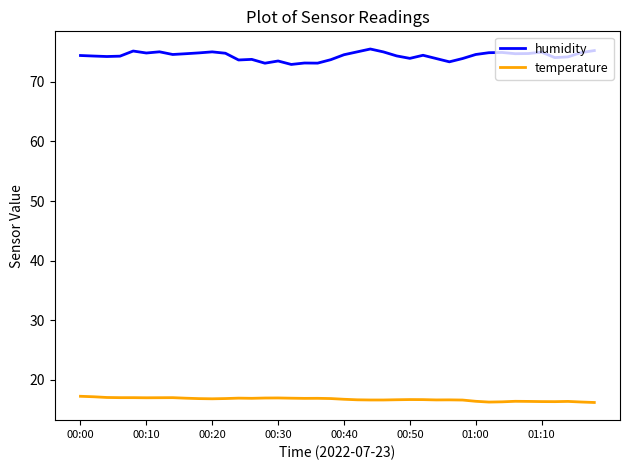

What are all the series names shown in the legend?

humidity, temperature